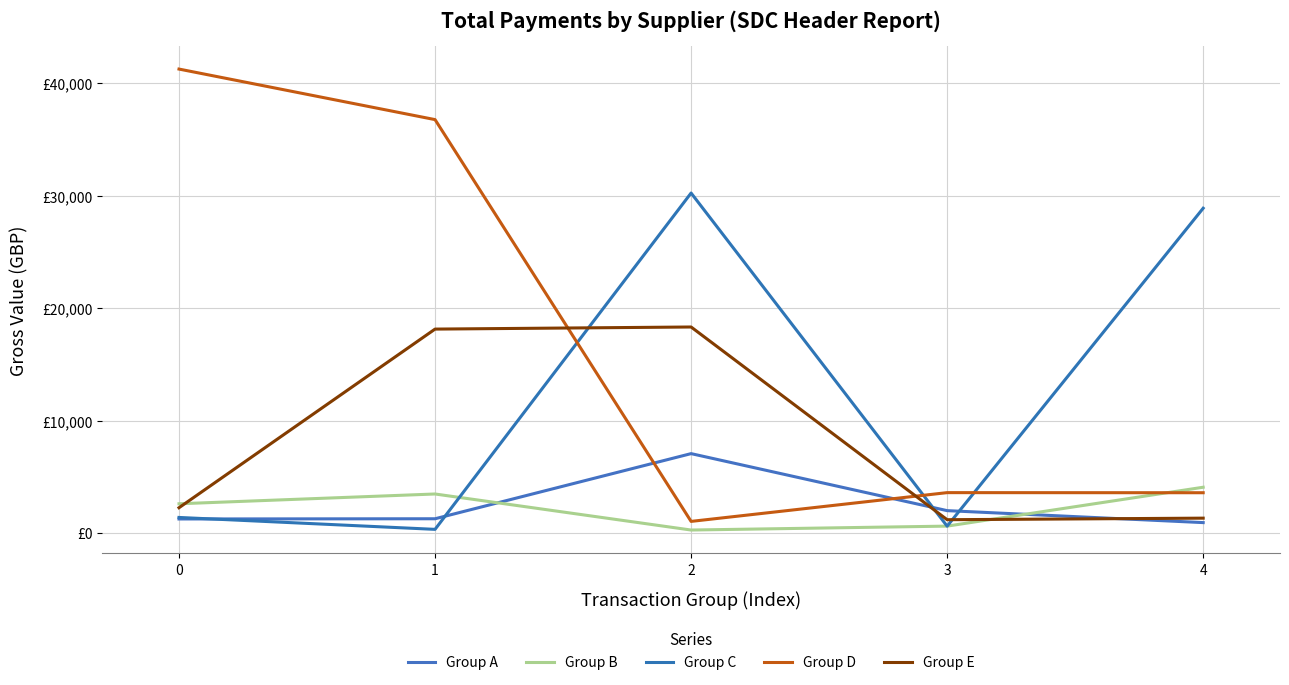

Does the chart have visible grid lines?

Yes